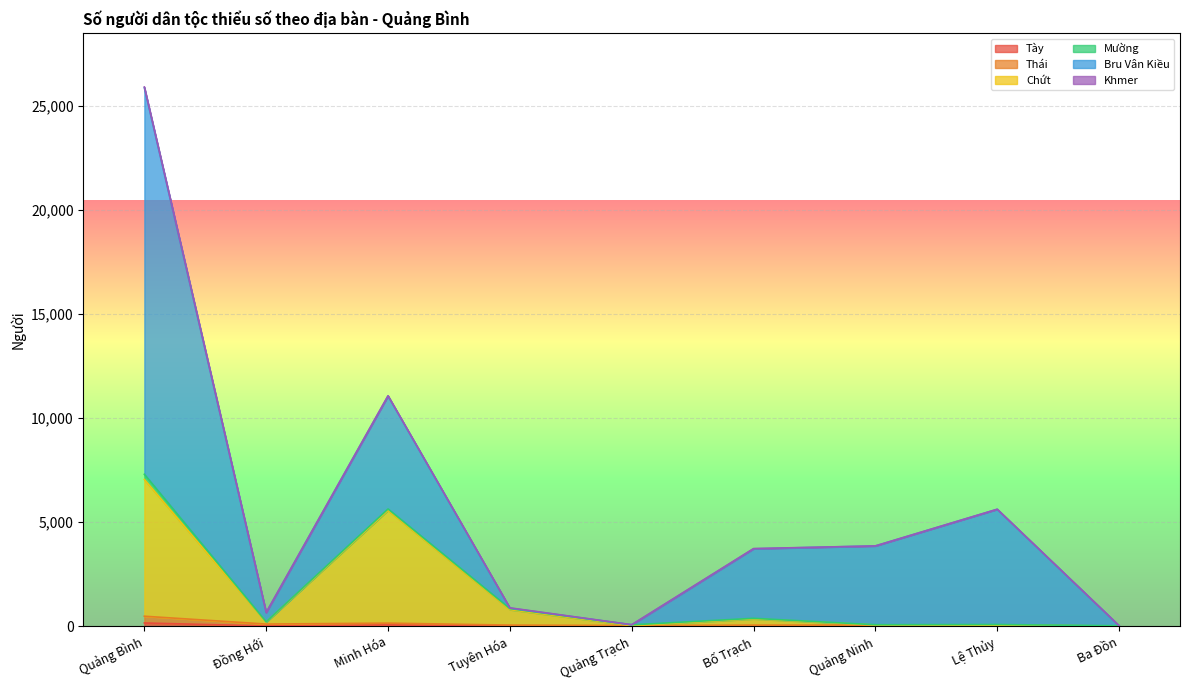

At which category is the sum across all series the highest?

Quảng Bình